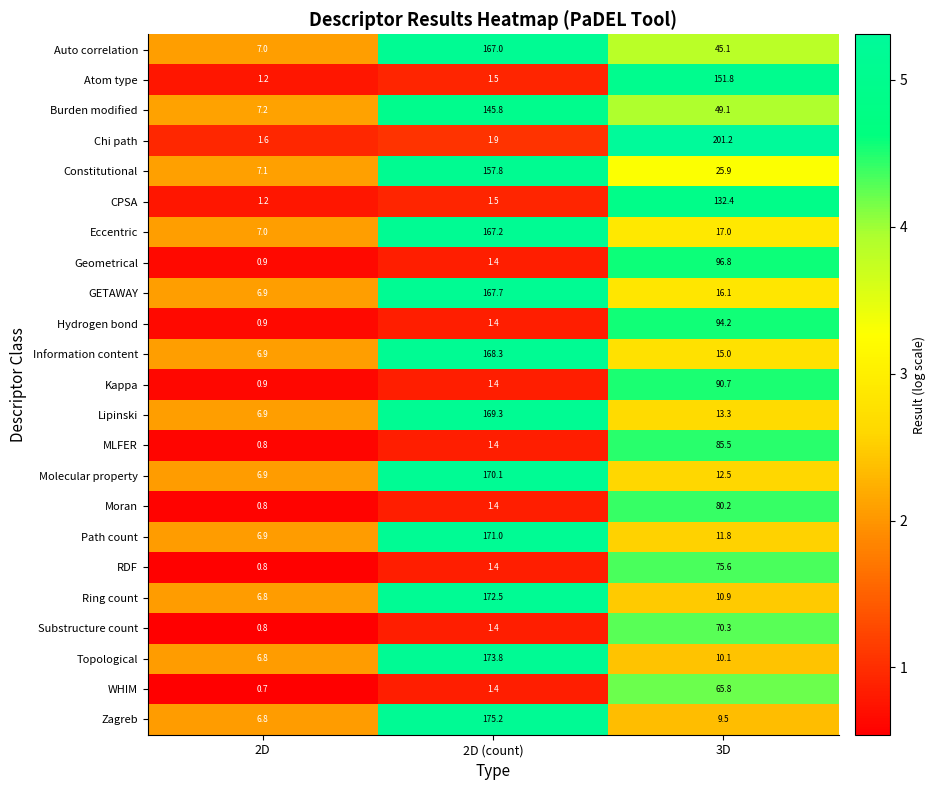

What is the minimum value shown in the chart?

0.7